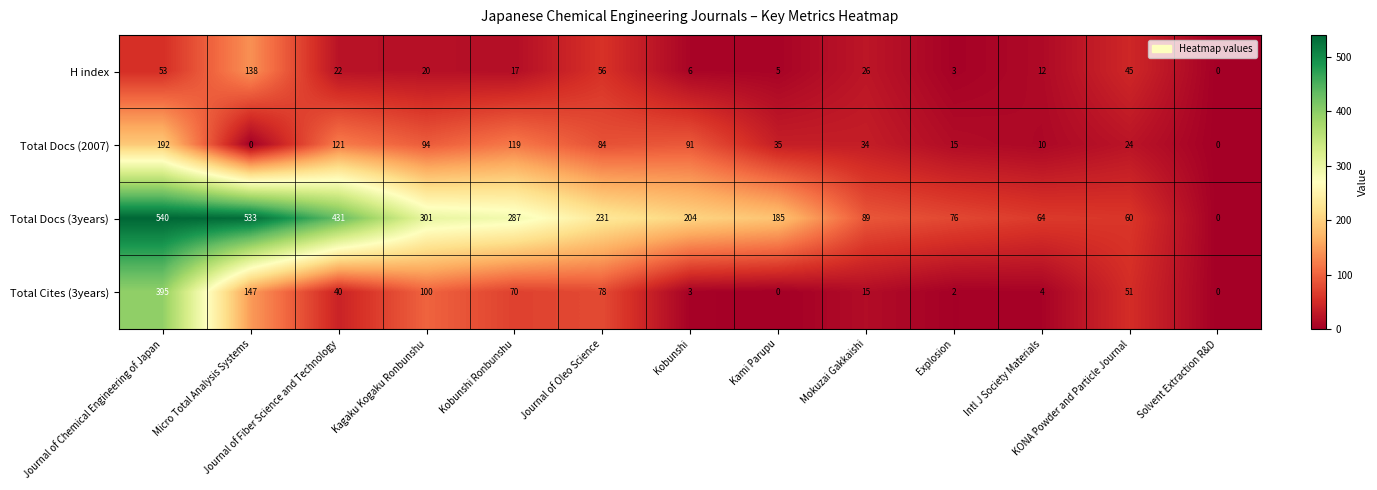

The Total Docs (2007) series shows 34 at Mokuzai Gakkaishi. True or false?

True